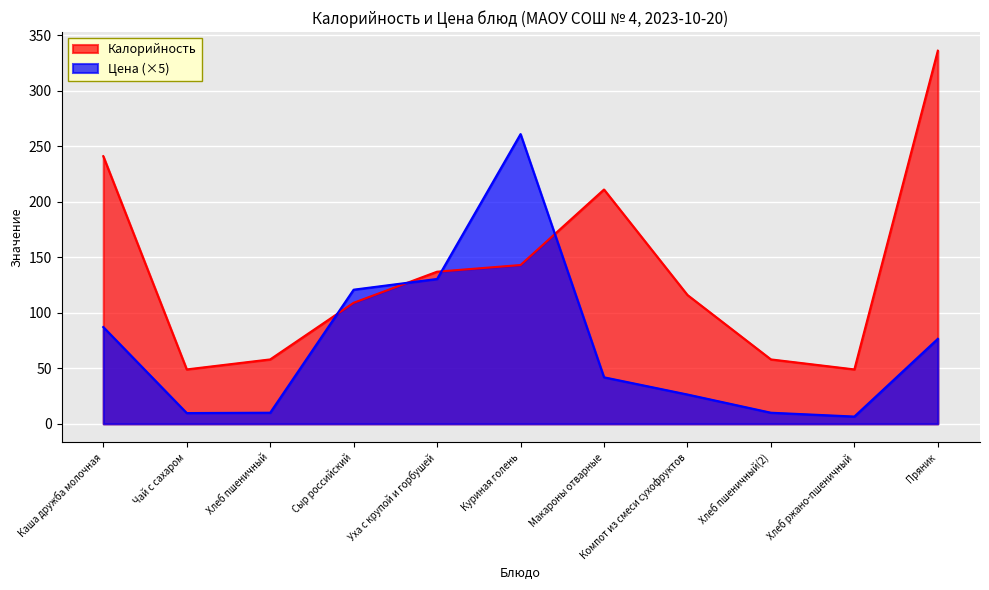

The Калорийность series shows 211.0 at Макароны отварные. True or false?

True